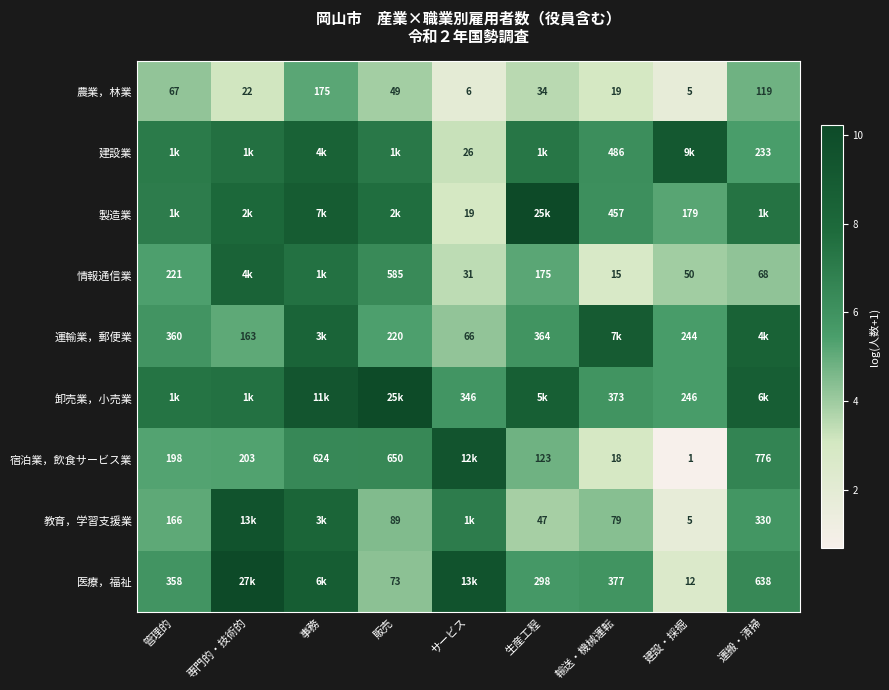

What is the greatest value displayed?

10.2